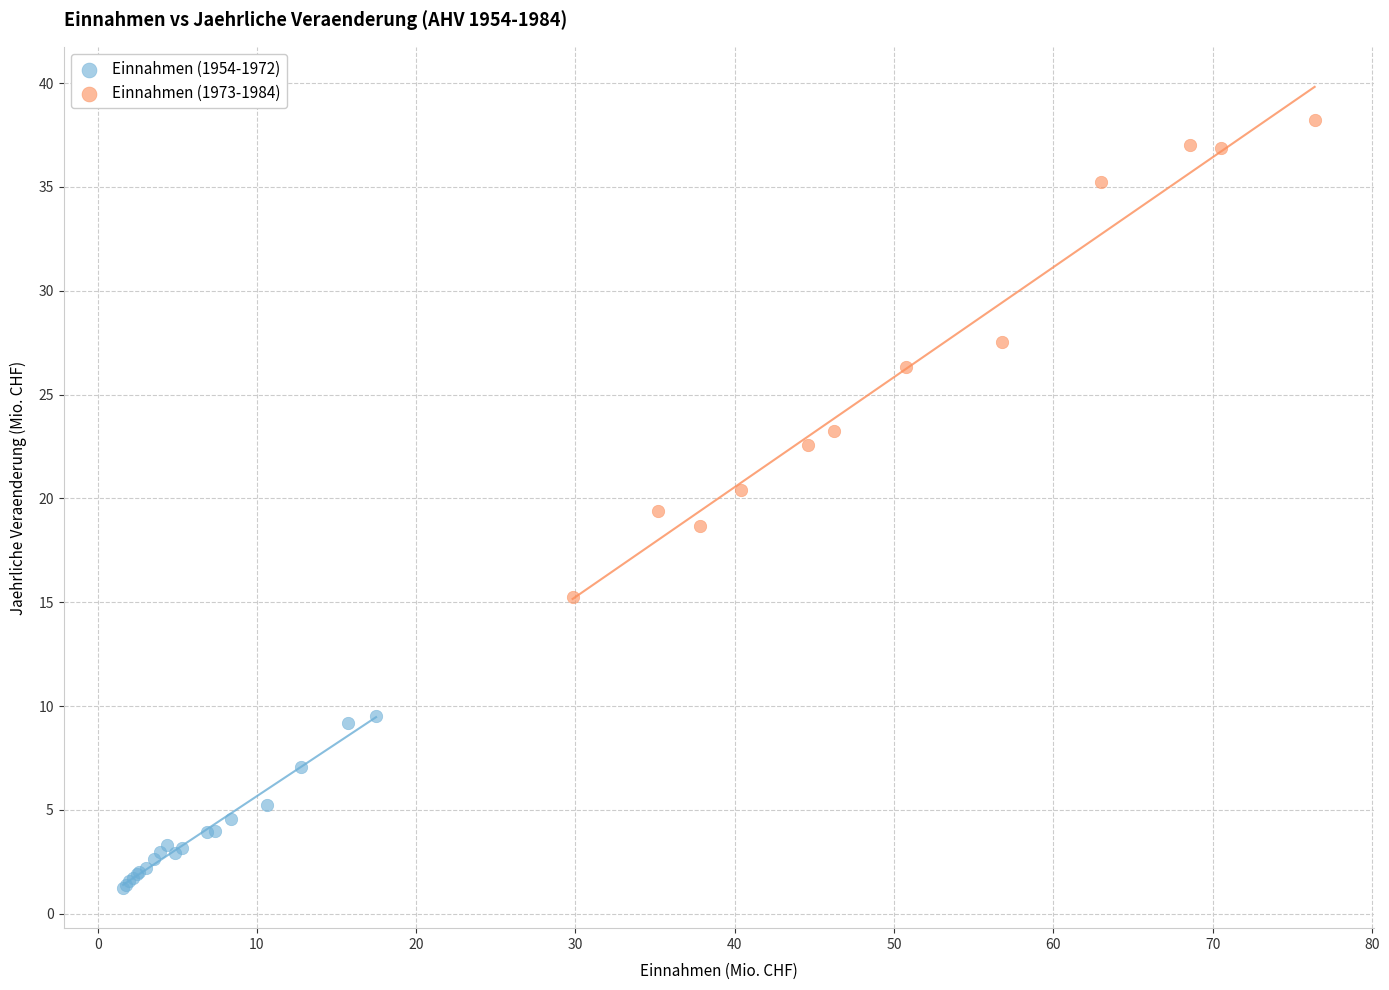

Which series contains the lowest Y value?

Einnahmen (1954-1972)